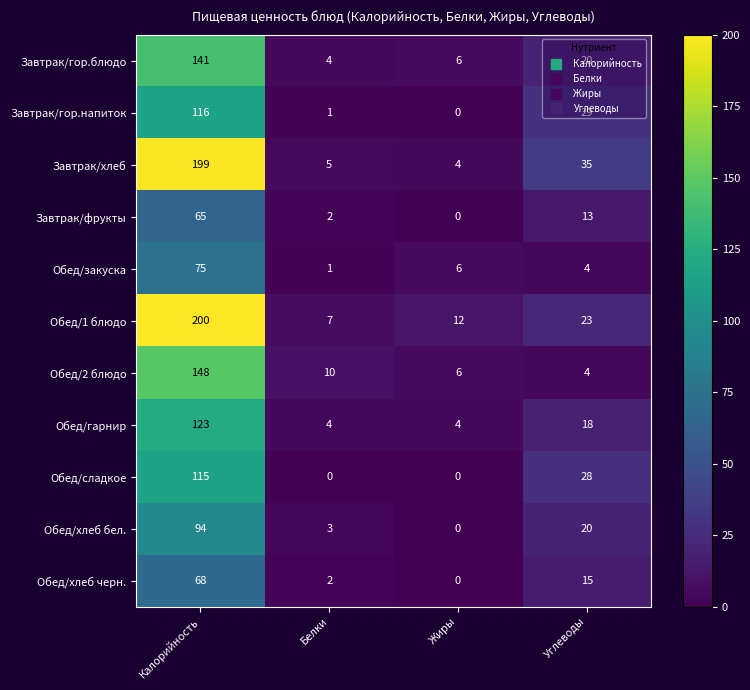

How many positive values does the Обед/сладкое series have?

2